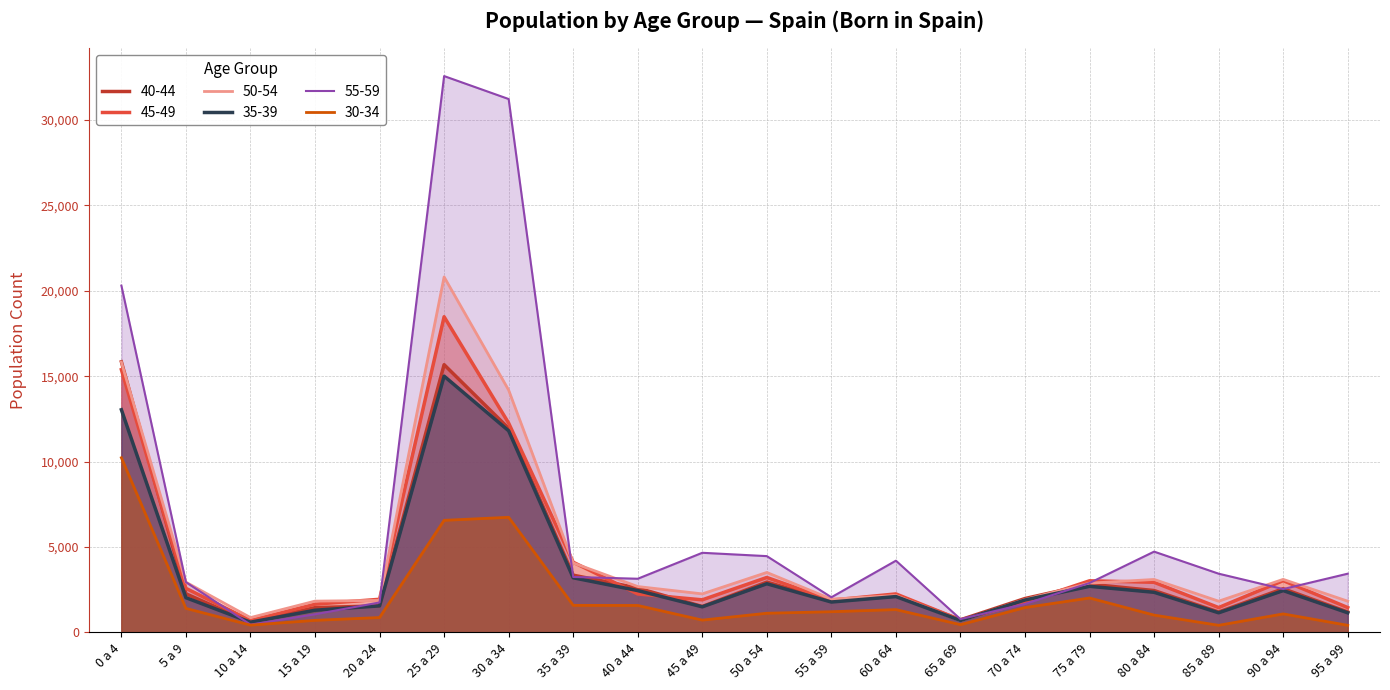

Where is 55-59 nearest to the value 16510?

0 a 4